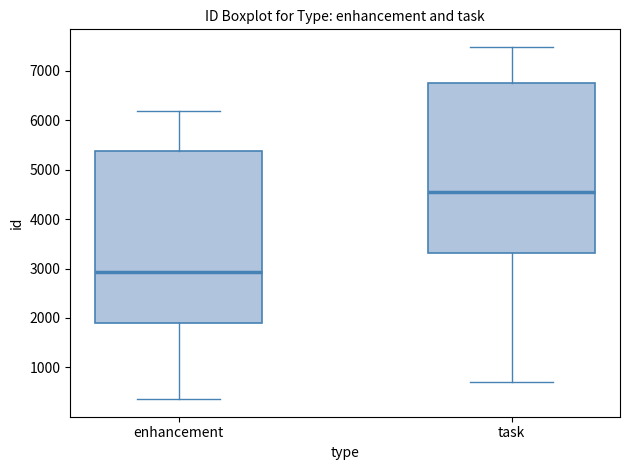

Which box's median line is the highest?

task